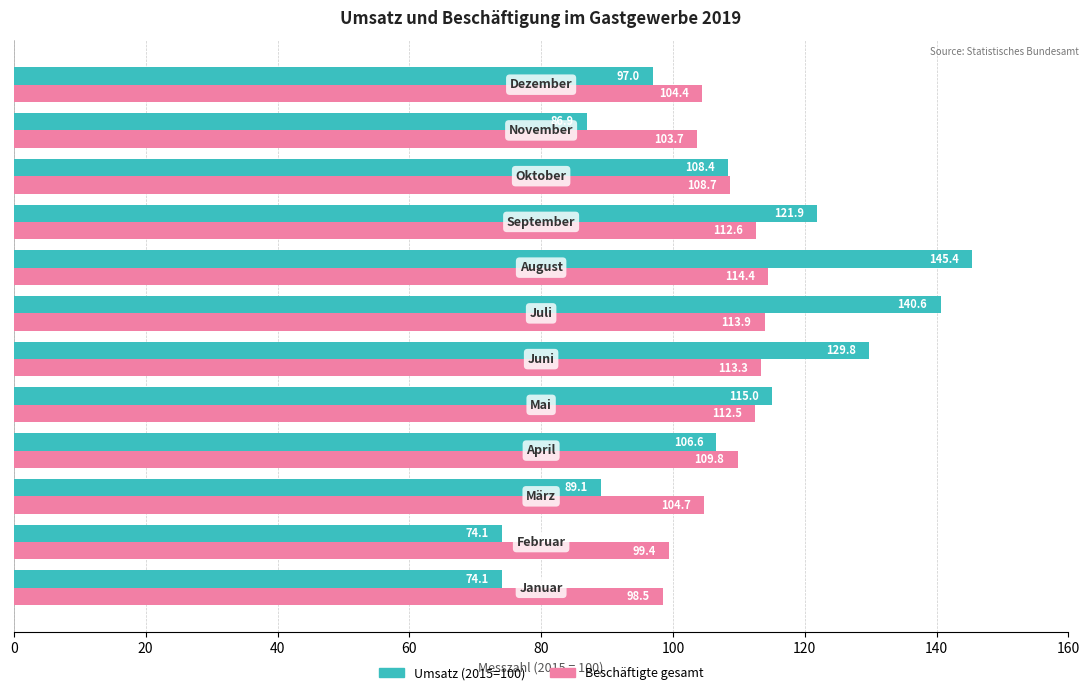

List the series in order of their overall mean, lowest first.

Umsatz (2015=100), Beschäftigte gesamt